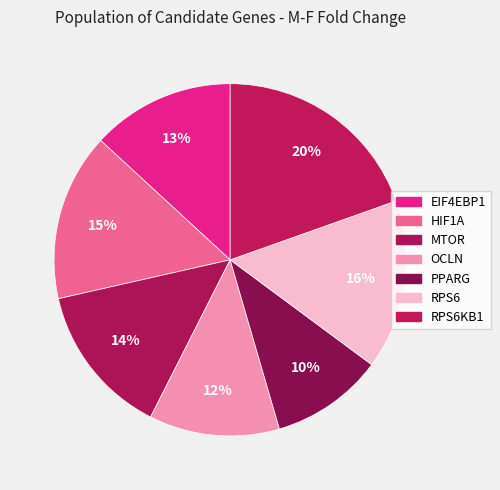

How many segments does this pie chart have?

7